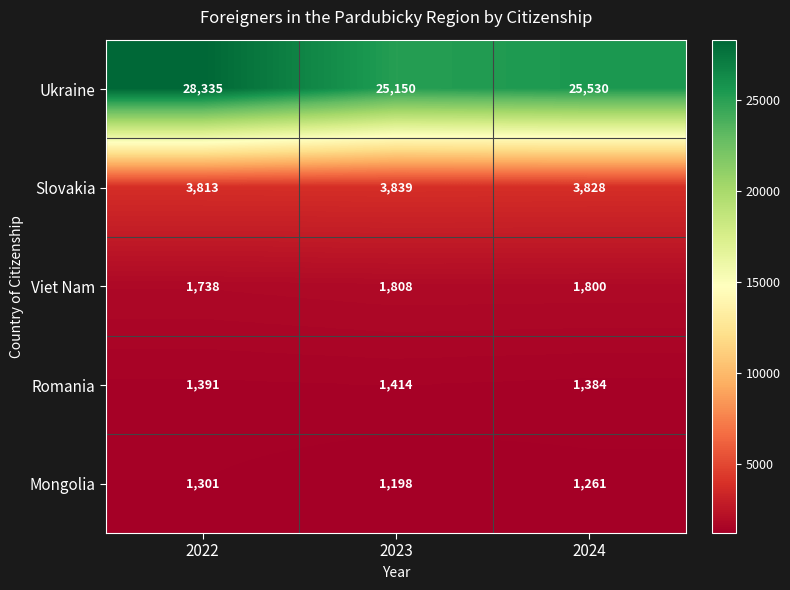

Read the Mongolia value at 2024, to the nearest 50.

1250